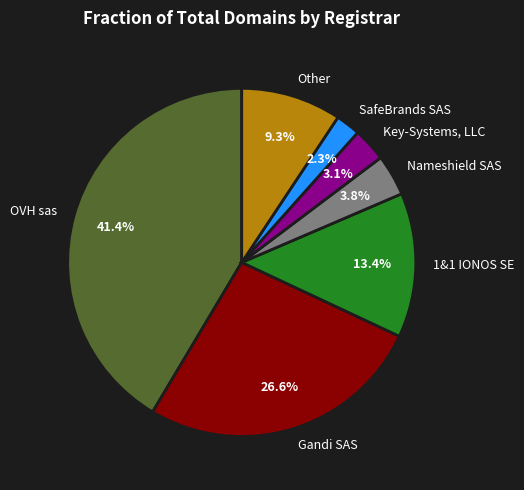

Between Other and SafeBrands SAS, which is larger?

Other